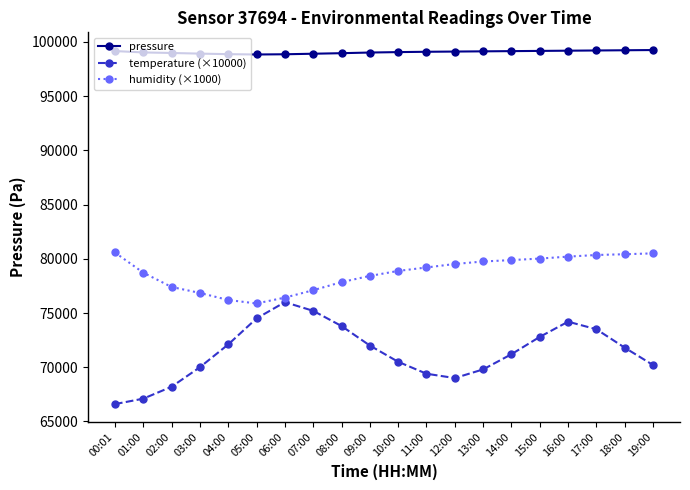

What is the difference between the highest and lowest values at 14:00?

27950.2